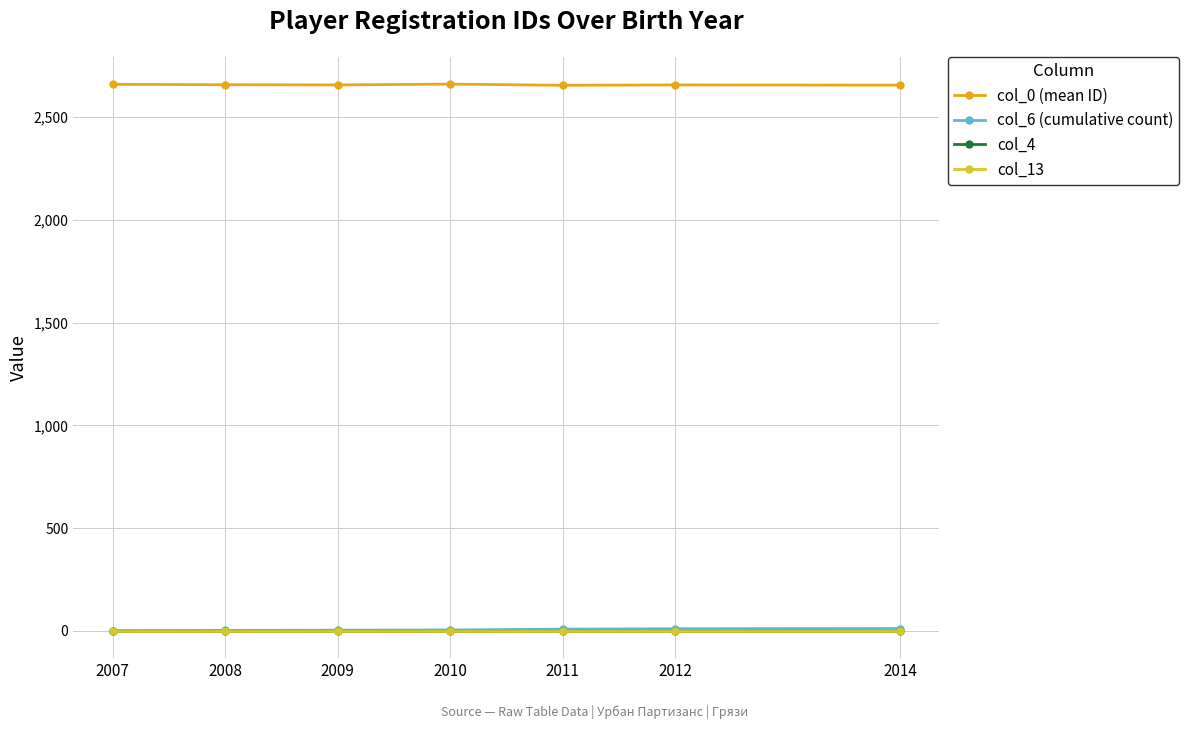

True or false: col_13 and col_6 (cumulative count) cross at least once.

False